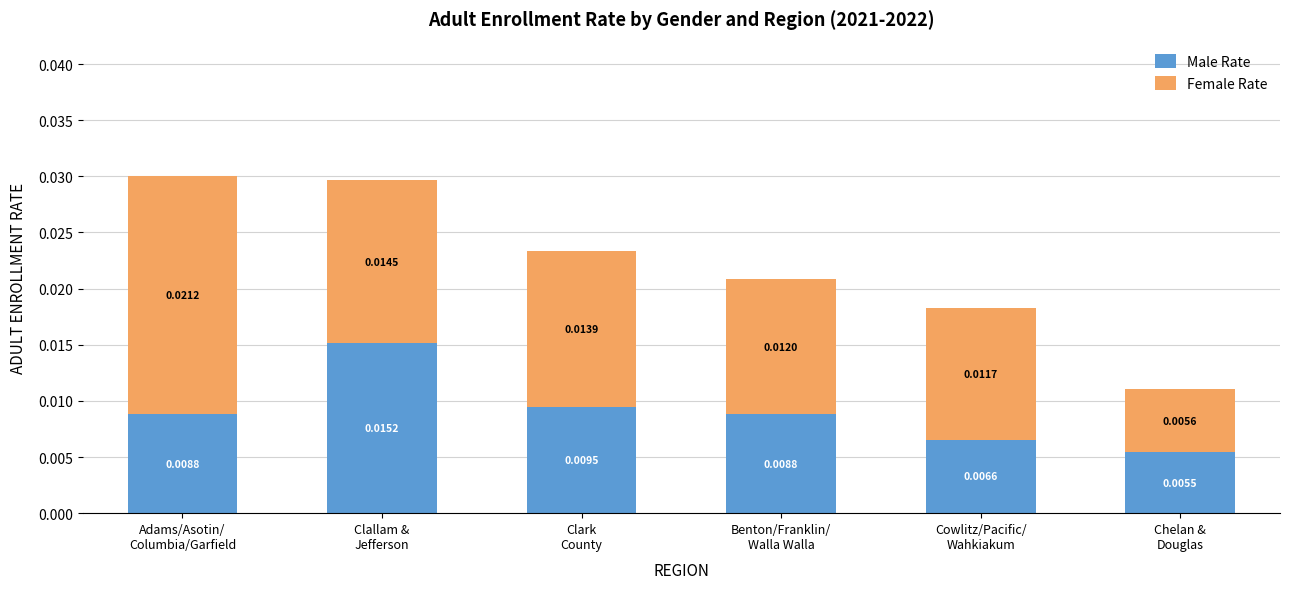

How many series are shown in this chart?

2